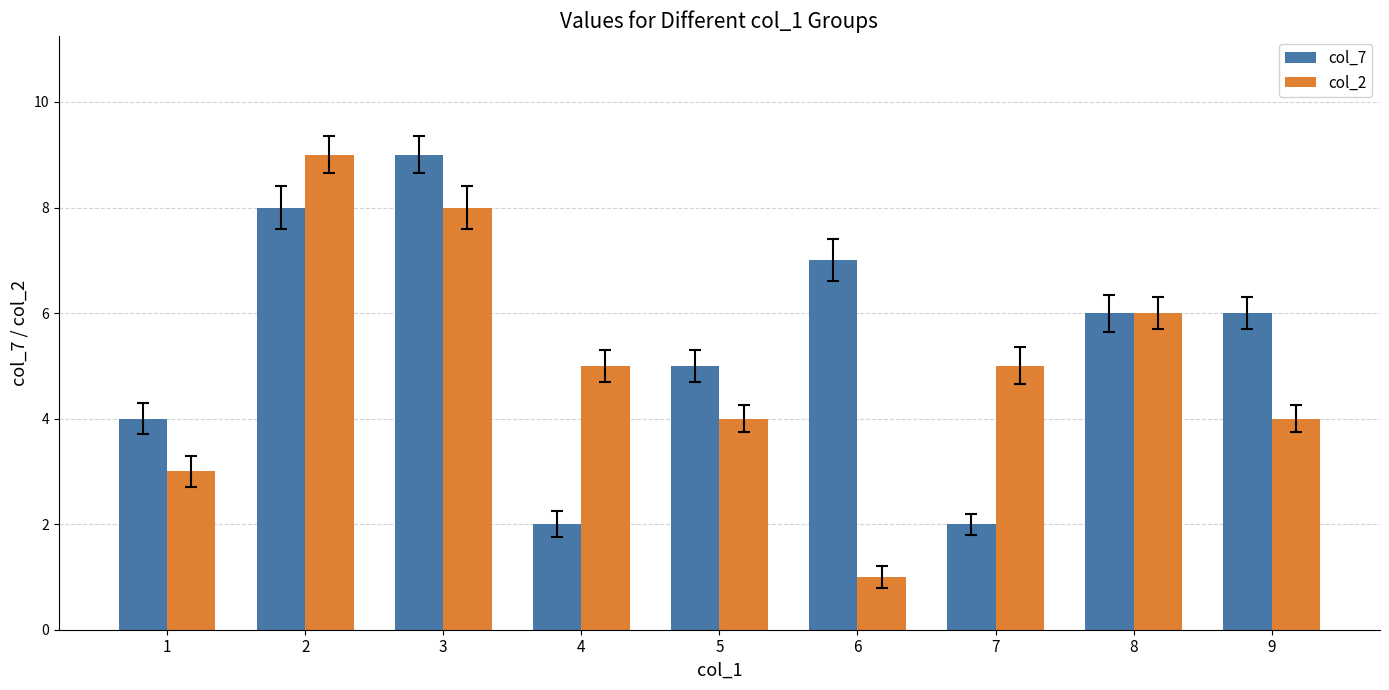

Rank the series at 7 from highest to lowest value.

col_2, col_7